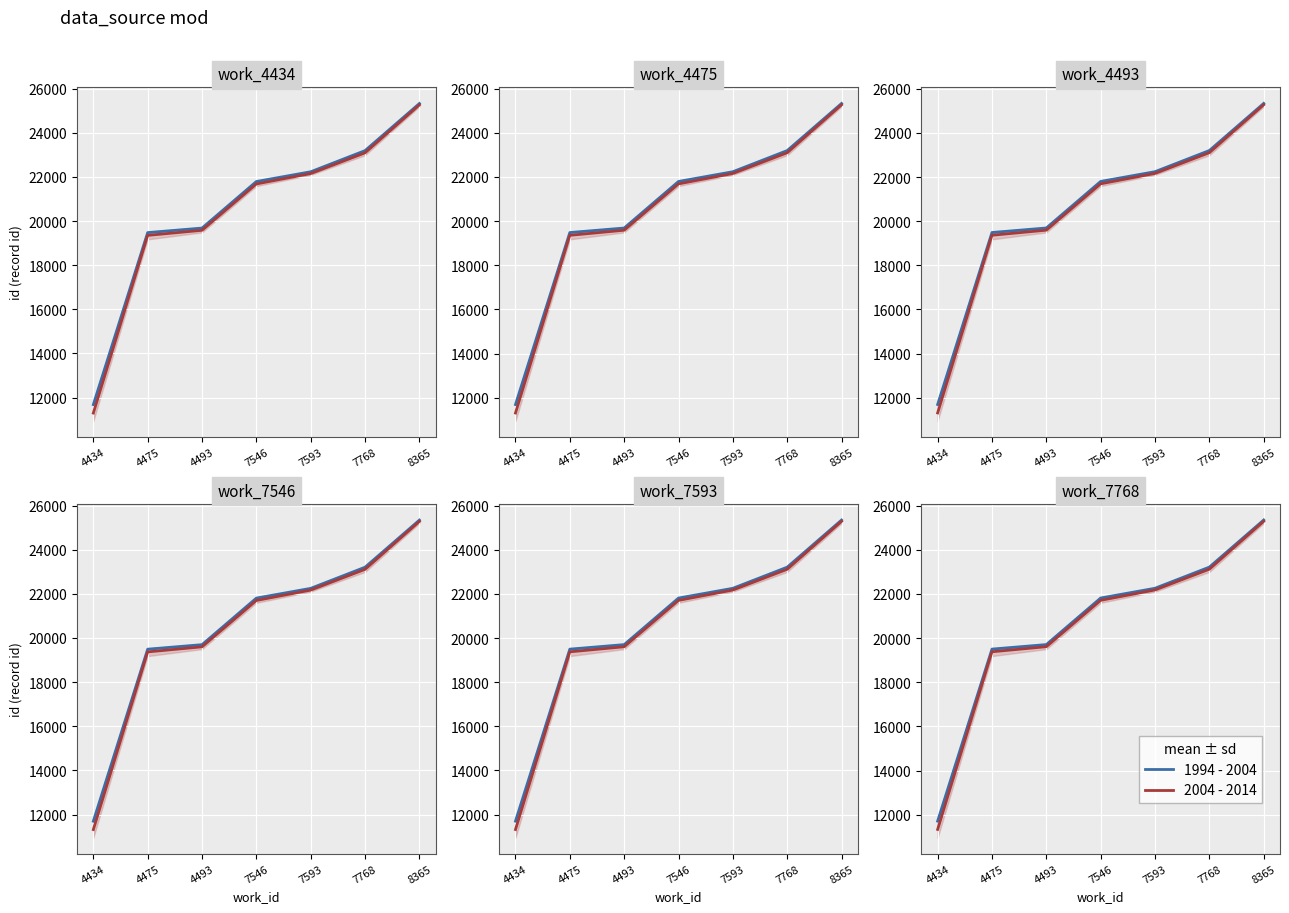

Which series has the widest spread of values?

2004 - 2014